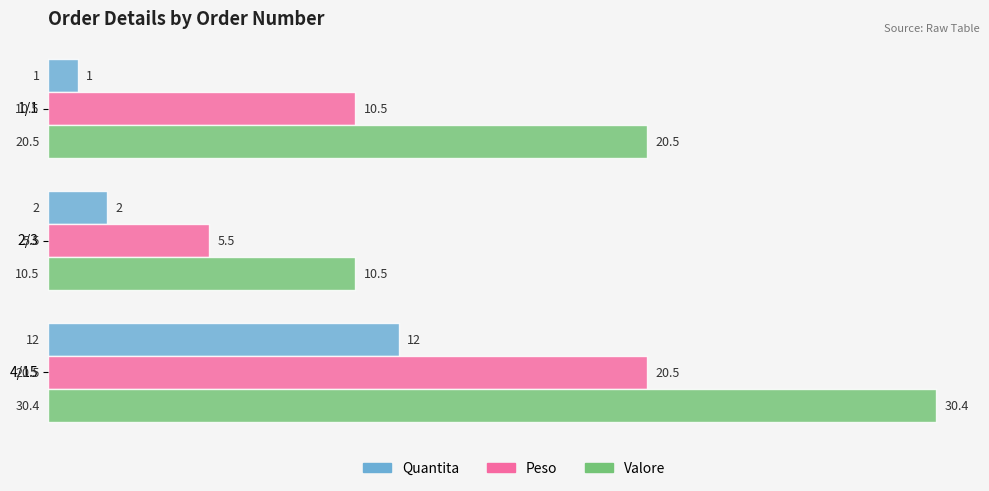

List the series in order of their overall mean, lowest first.

Quantita, Peso, Valore